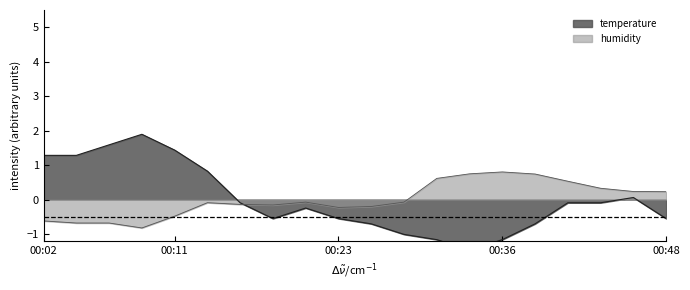

Between 00:28 and 00:11, which is larger?

00:11